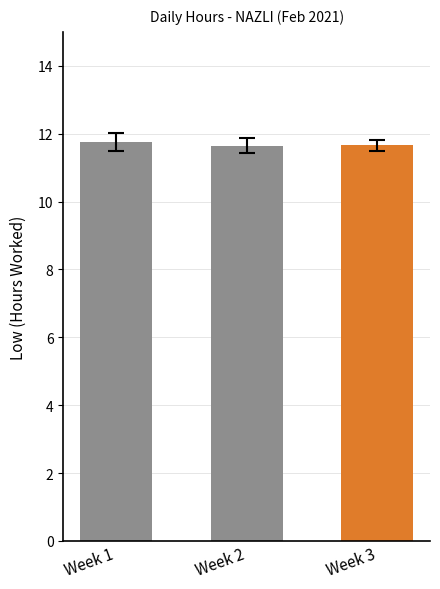

How many values are between 11 and 12?

3